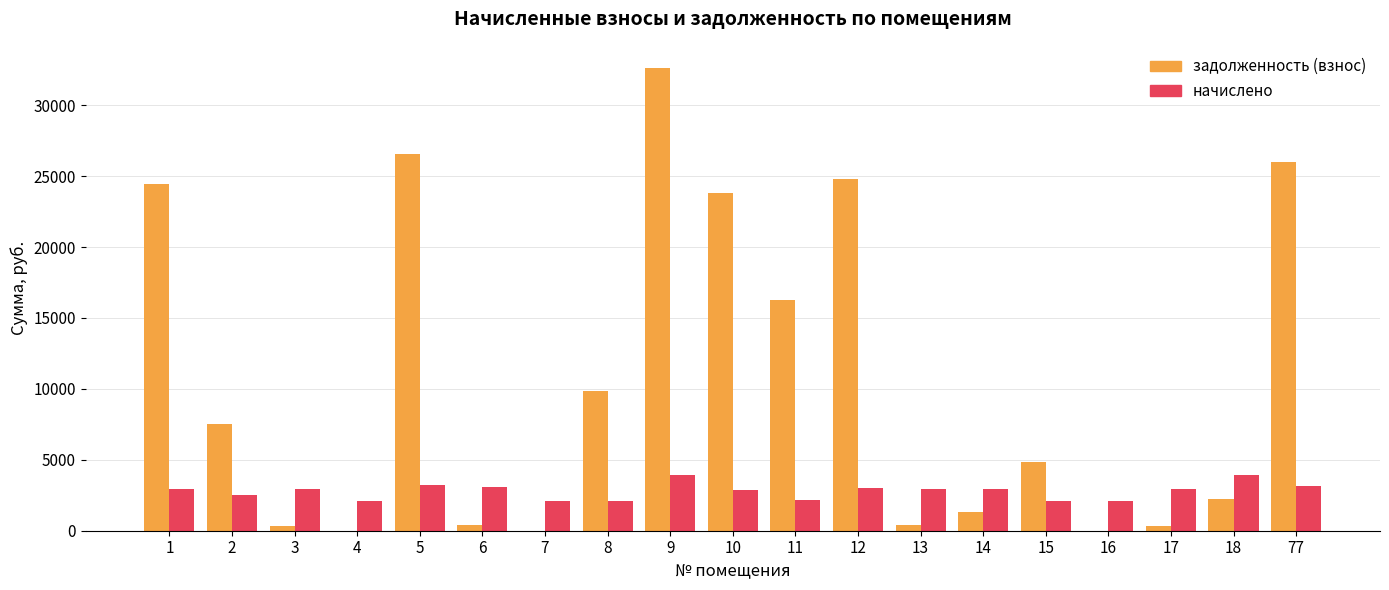

What is the greatest value displayed?

32649.4